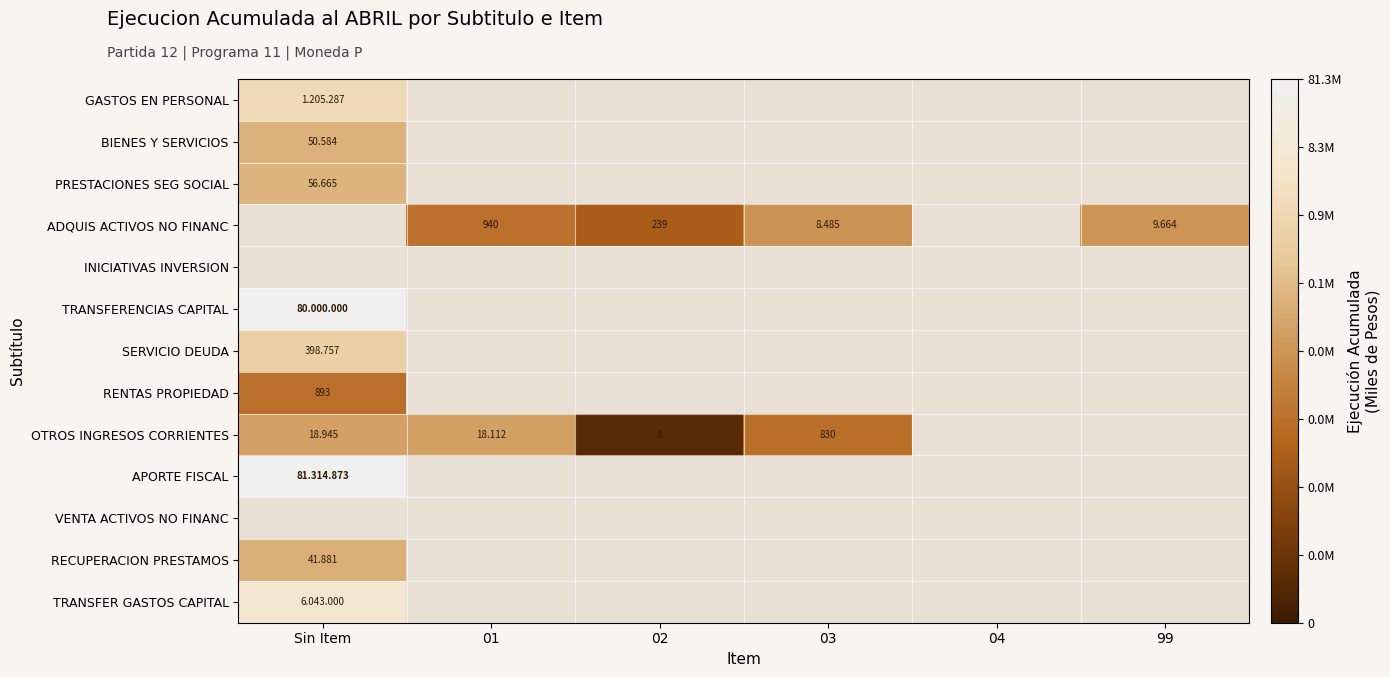

At which label does PRESTACIONES SEG SOCIAL reach its minimum?

Sin Item